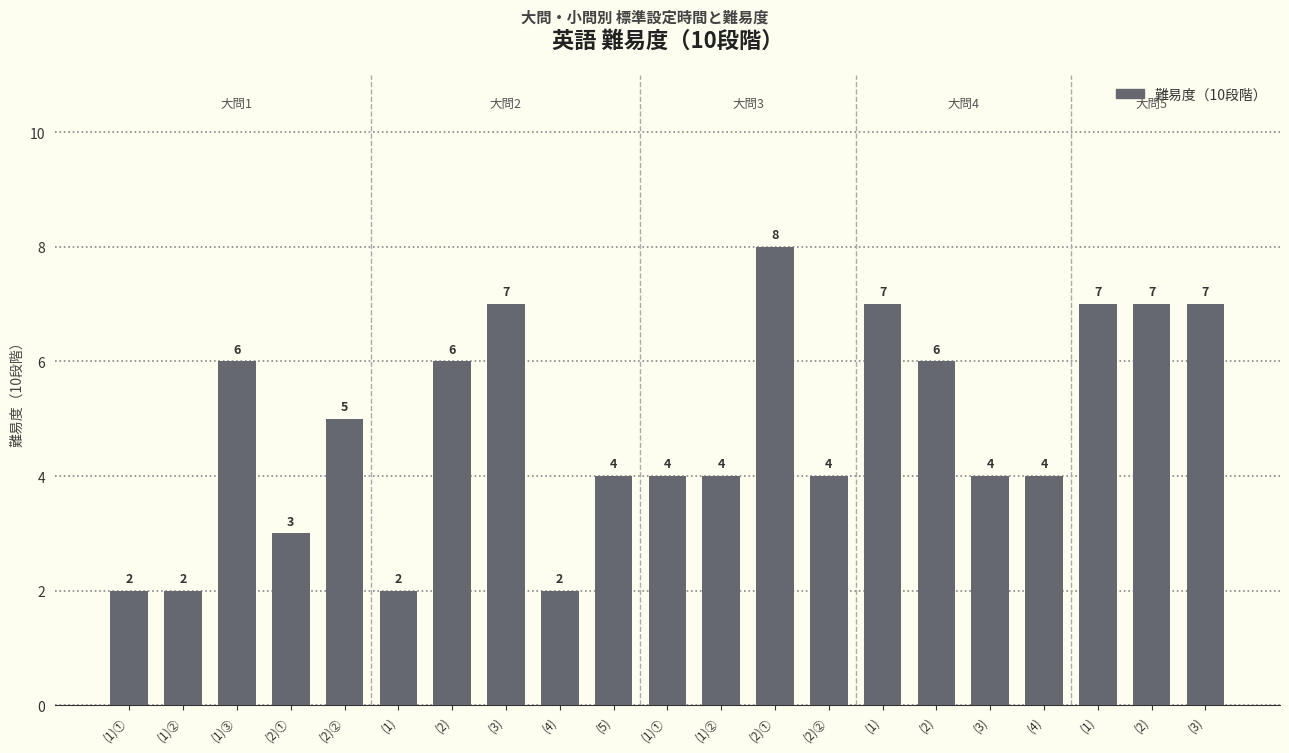

Are the bars horizontal?

No